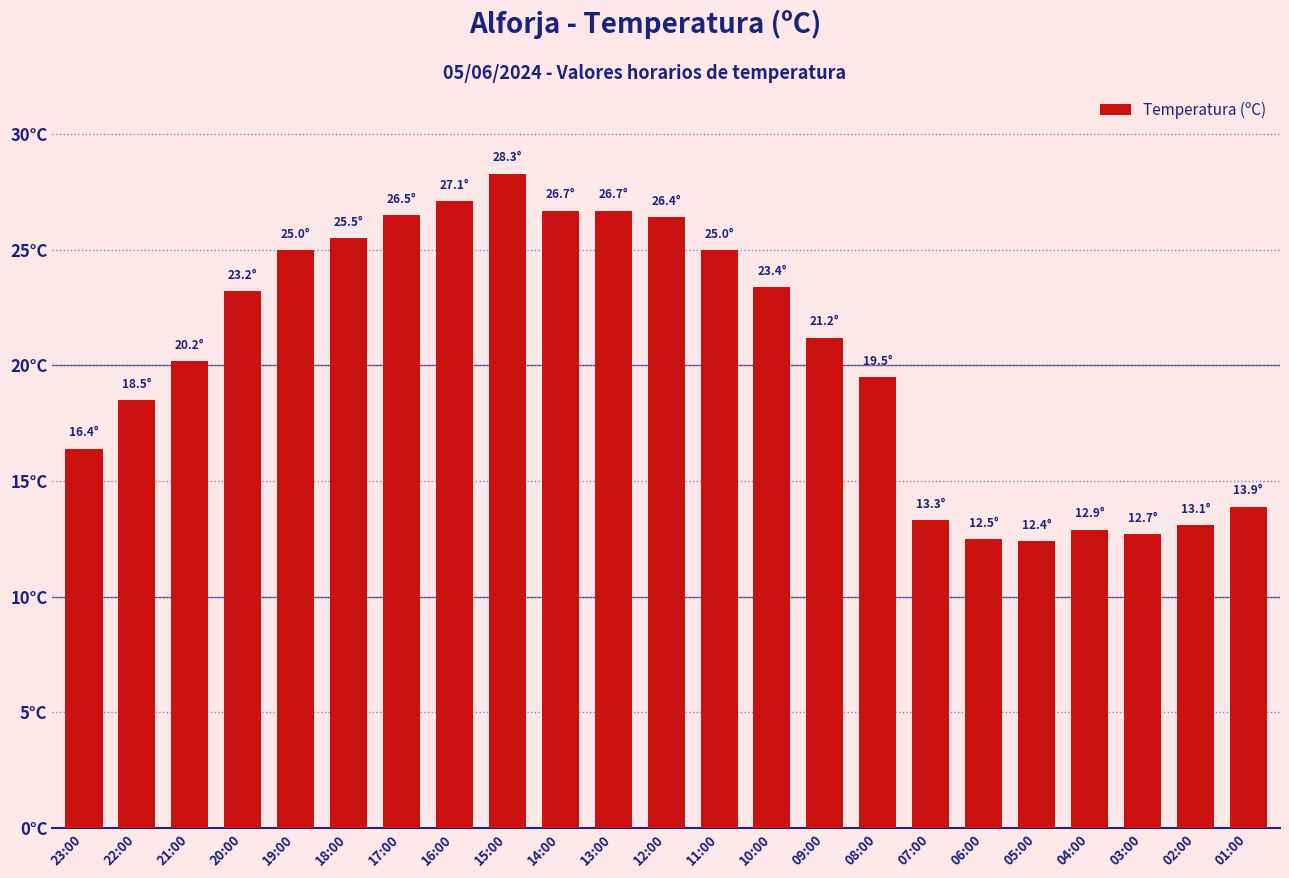

True or false: the data shows 23.4 at 10:00.

True